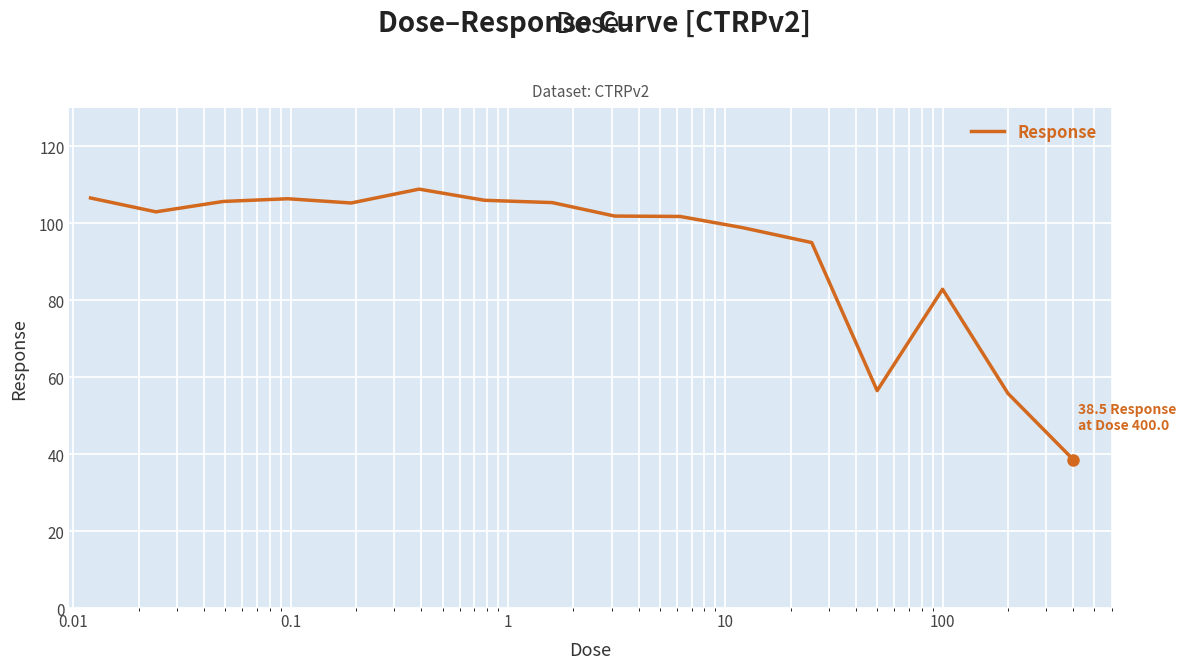

What is the maximum value shown in the chart?

108.8